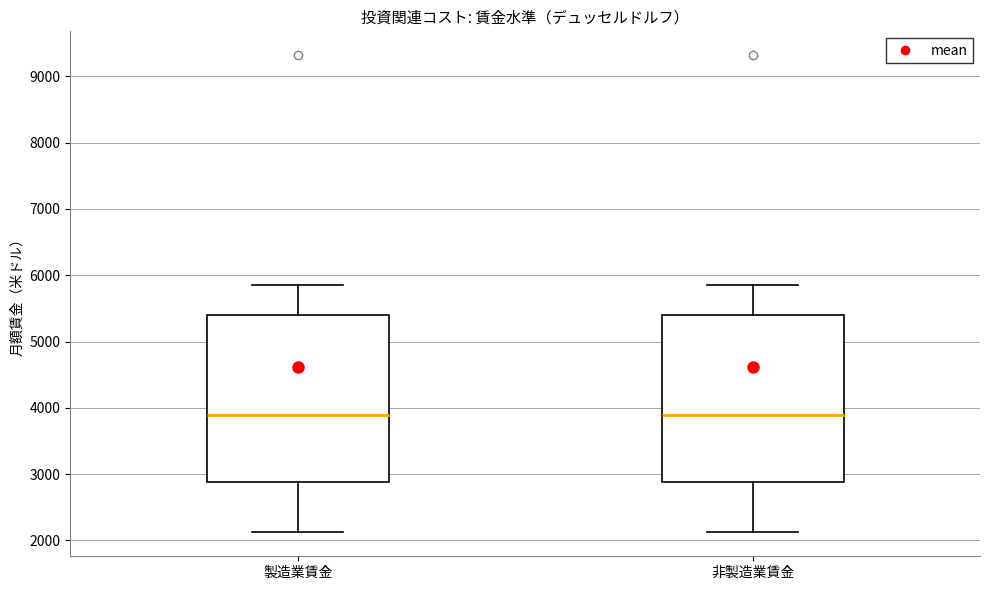

Reading left to right, read every box against the y-axis: the position of its median line, the range the box covers, and the ends of its whiskers. The values are not printed on the chart, so give them approximately, as read against the axis.

製造業賃金: median 3900, box 2900 to 5400, whiskers 2100 to 5800
非製造業賃金: median 3900, box 2900 to 5400, whiskers 2100 to 5800